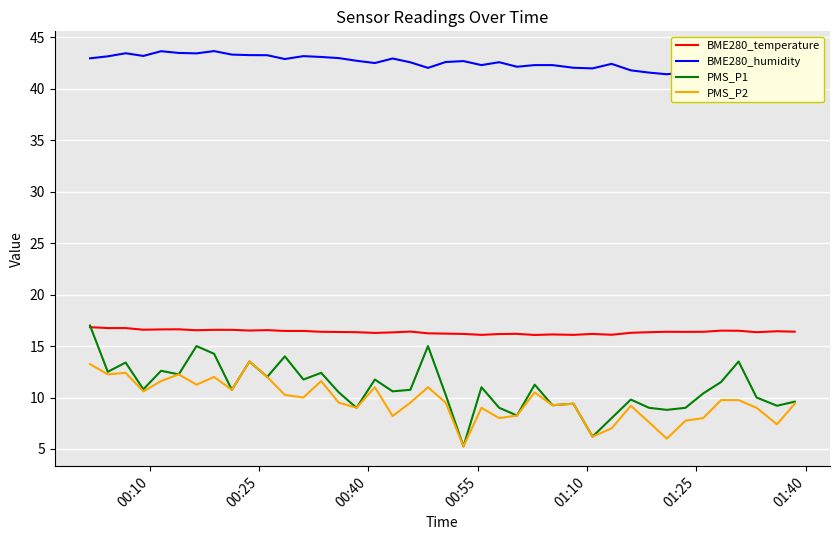

True or false: BME280_temperature and PMS_P2 intersect in this chart.

False